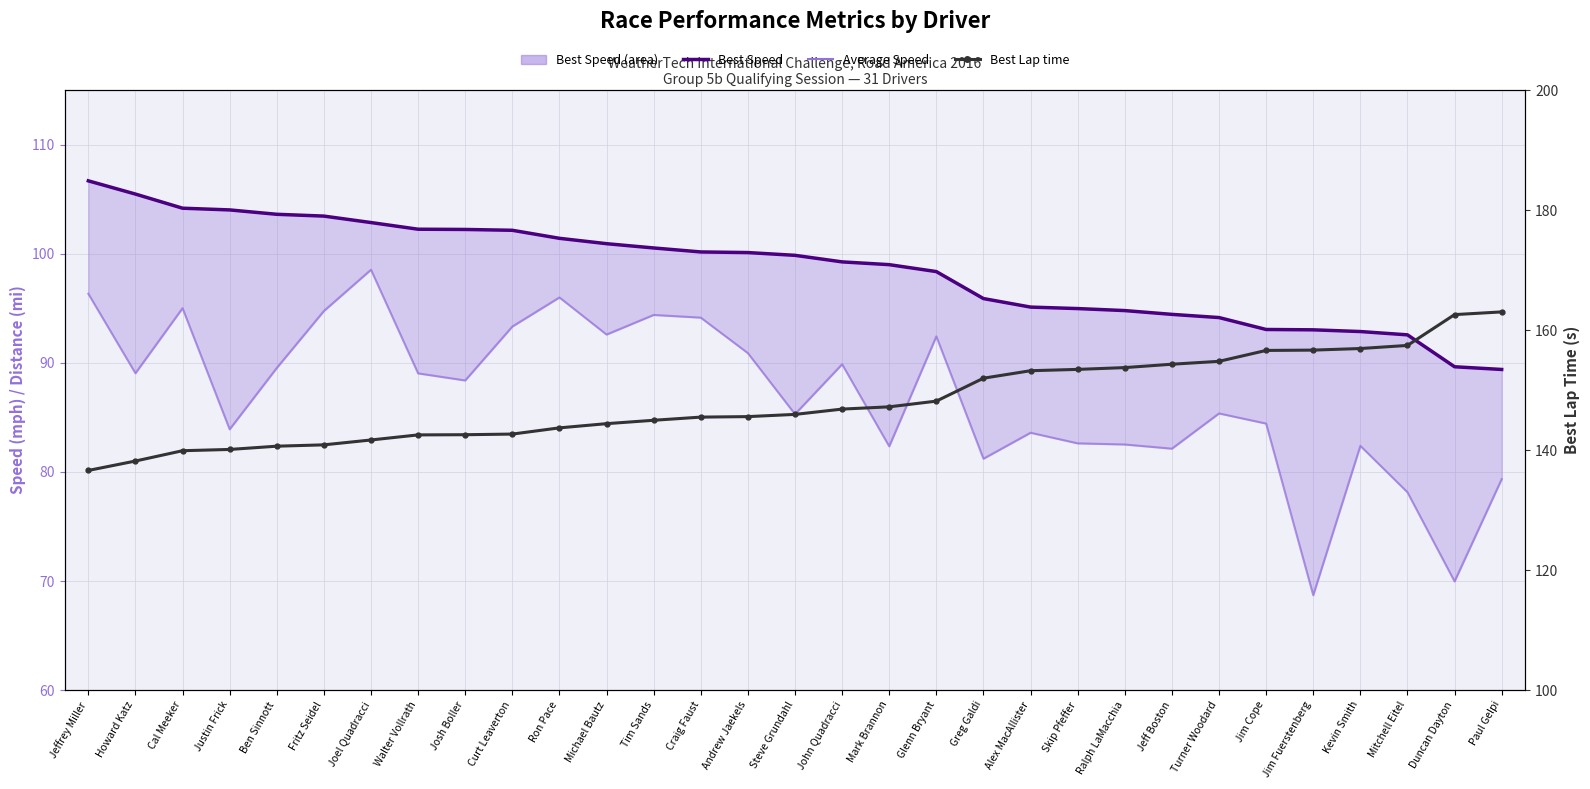

True or false: Best Lap time and Average Speed cross at least once.

False